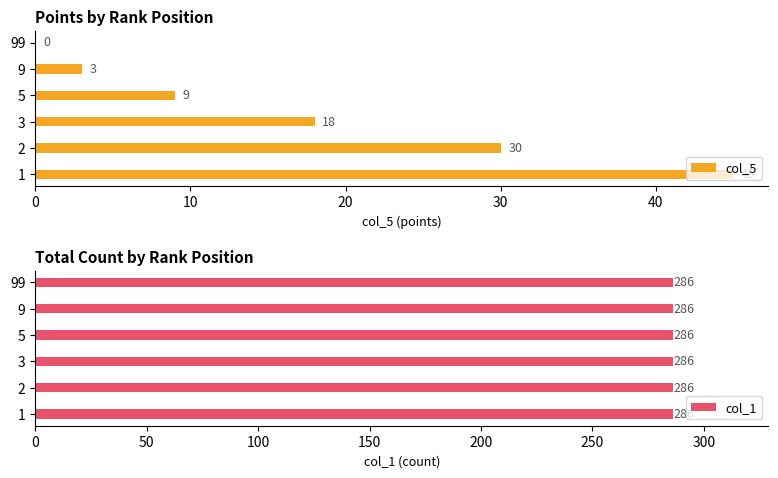

What is the approximate value of col_5 at 2?

30